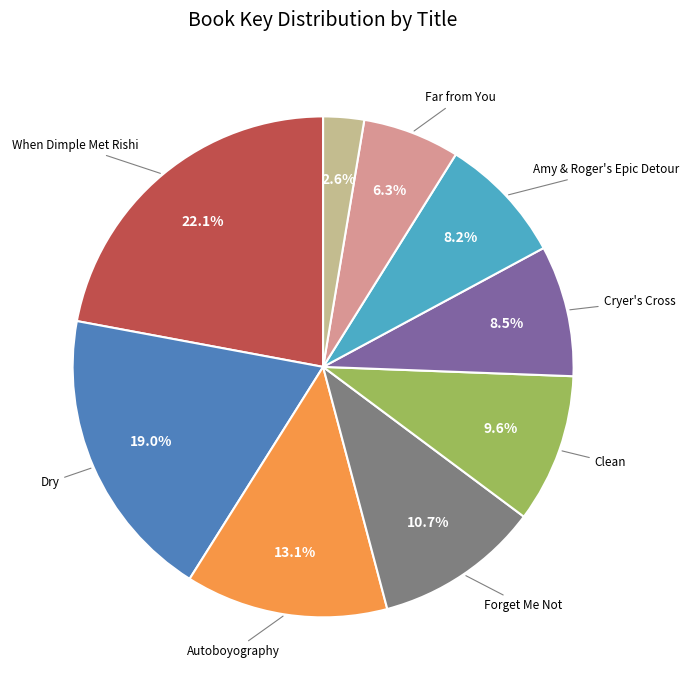

Is there a majority slice in this chart?

No